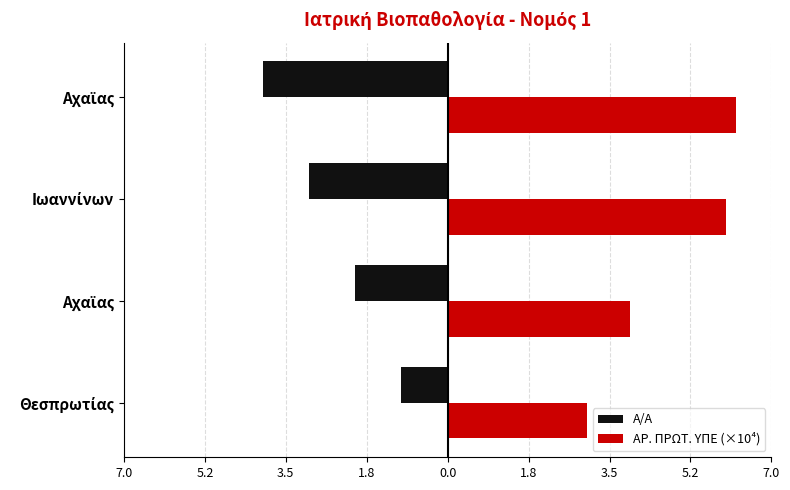

List the series in order of their peak value, highest first.

ΑΡ. ΠΡΩΤ. ΥΠΕ (×10⁴), Α/Α